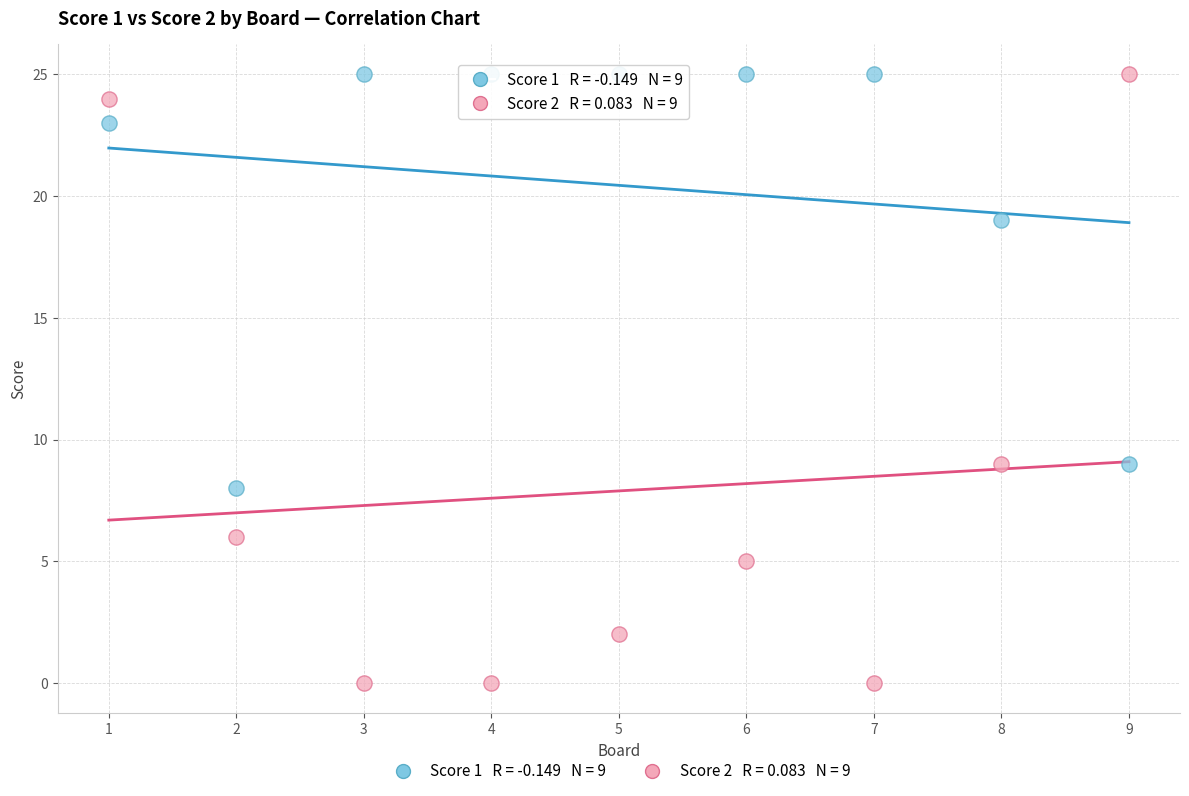

Across all data points, what is the range of X values (max minus min)?

8